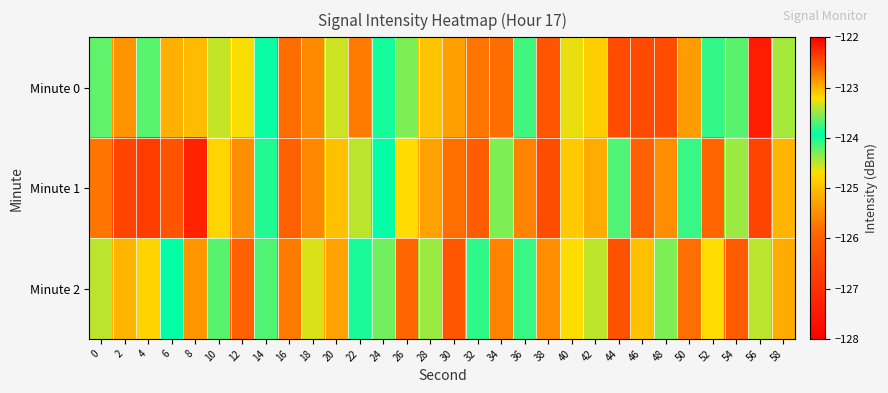

Rank the series by their maximum value, from lowest to highest.

Minute 2, Minute 0, Minute 1